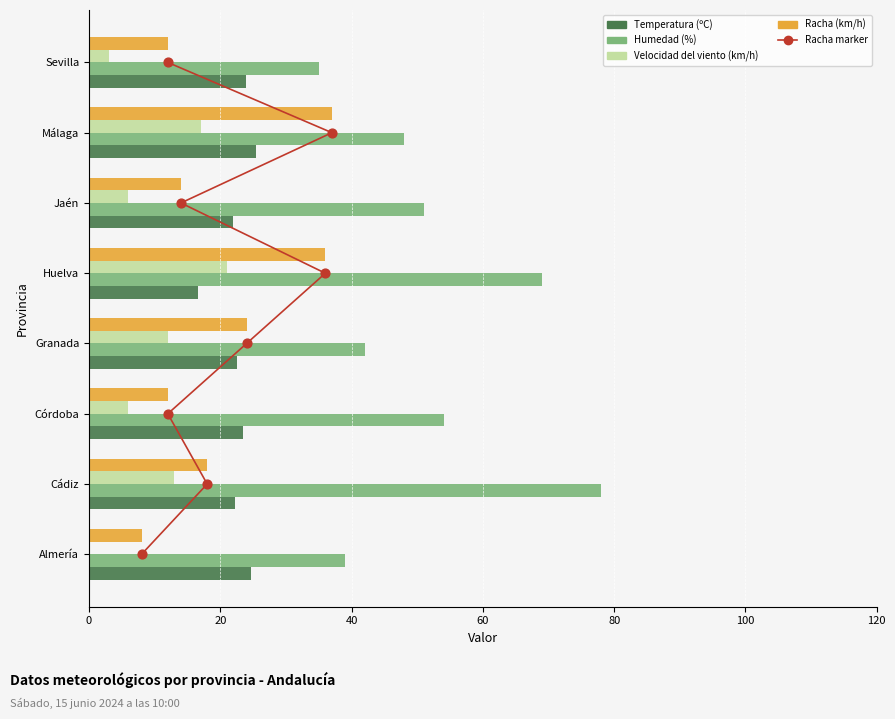

Which series has the largest total across all categories?

Humedad (%)